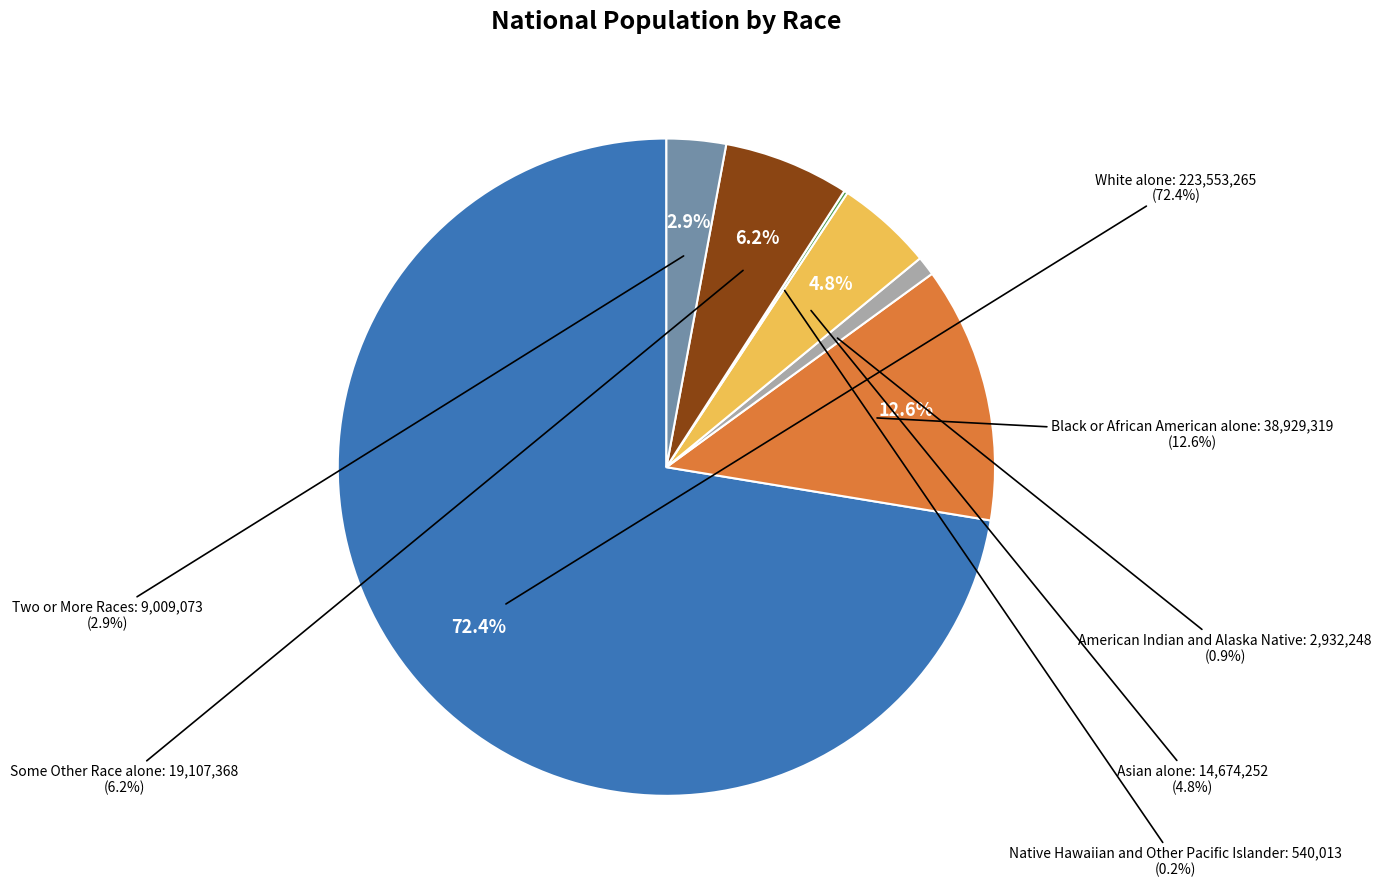

To the nearest percent, what percentage of the pie is American Indian and Alaska Native?

1%